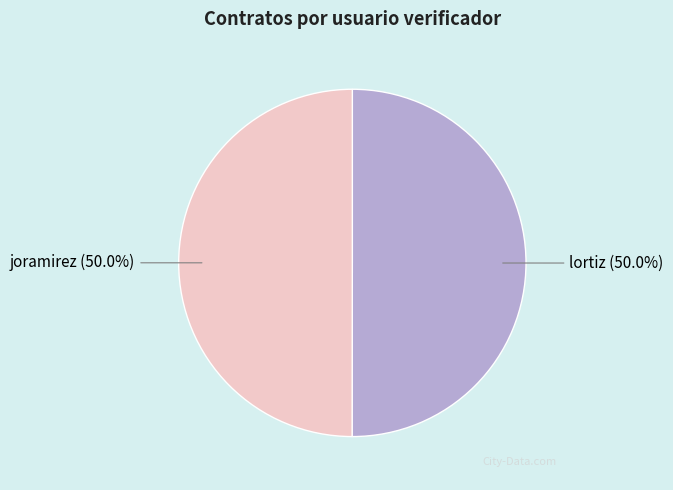

The lortiz slice represents 50% of the pie. True or false?

True